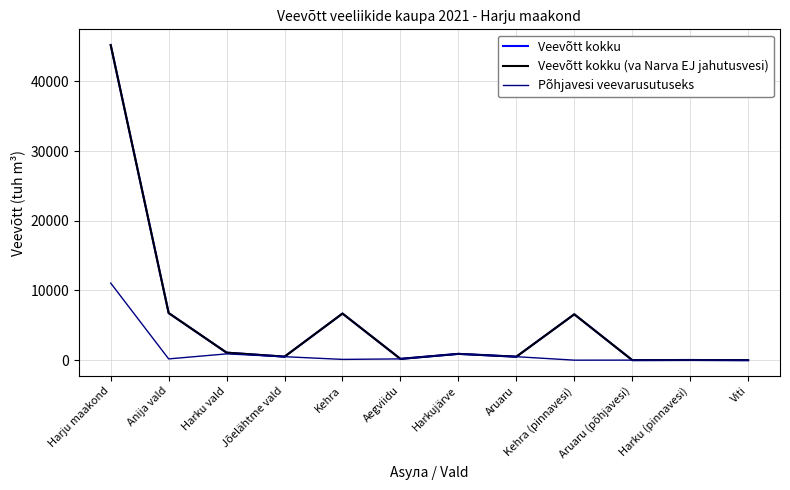

Is this an area chart (filled region under the line)?

No